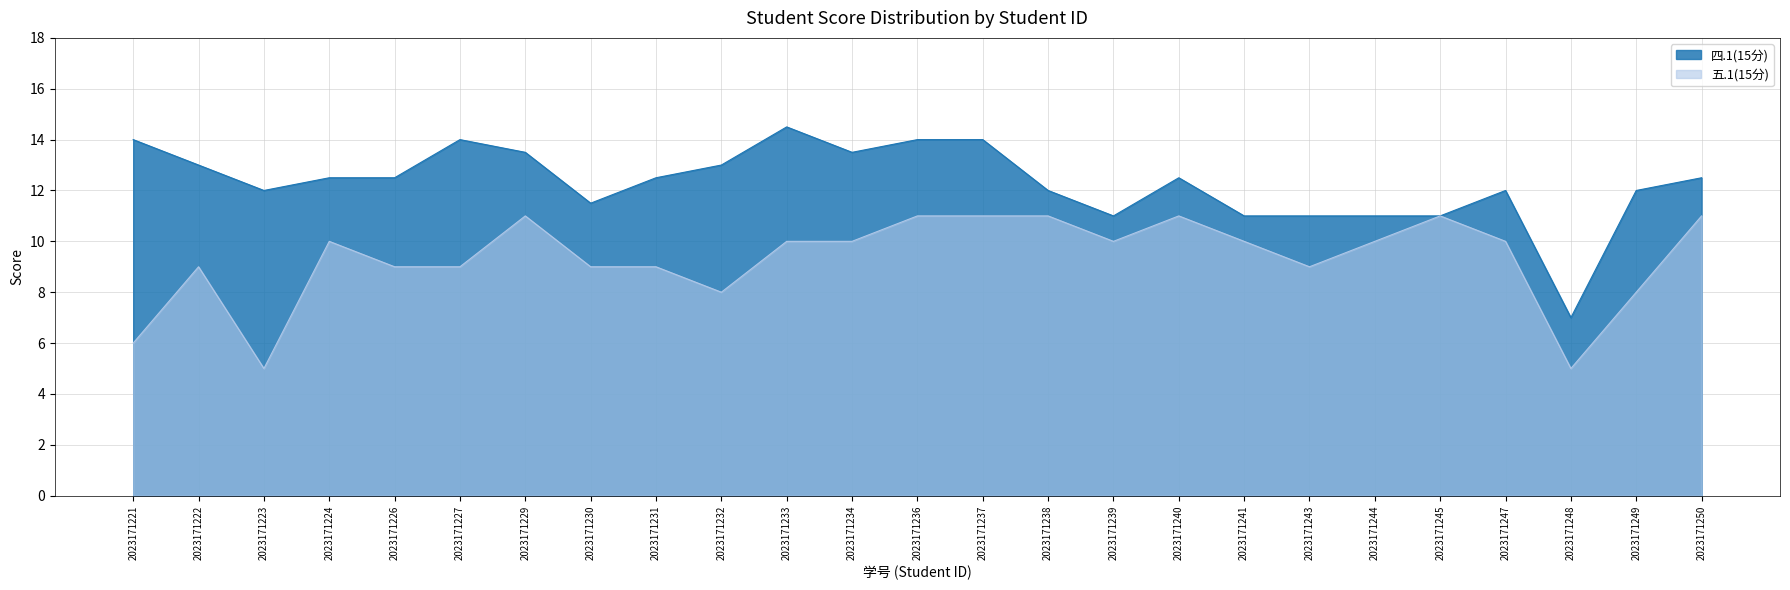

Reading left to right, extract all data points from this chart.

四.1(15分): 2023171221=14.0	2023171222=13.0	2023171223=12.0	2023171224=12.5	2023171226=12.5	2023171227=14.0	2023171229=13.5	2023171230=11.5	2023171231=12.5	2023171232=13.0	2023171233=14.5	2023171234=13.5	2023171236=14.0	2023171237=14.0	2023171238=12.0	2023171239=11.0	2023171240=12.5	2023171241=11.0	2023171243=11.0	2023171244=11.0	2023171245=11.0	2023171247=12.0	2023171248=7.0	2023171249=12.0	2023171250=12.5
五.1(15分): 2023171221=6.0	2023171222=9.0	2023171223=5.0	2023171224=10.0	2023171226=9.0	2023171227=9.0	2023171229=11.0	2023171230=9.0	2023171231=9.0	2023171232=8.0	2023171233=10.0	2023171234=10.0	2023171236=11.0	2023171237=11.0	2023171238=11.0	2023171239=10.0	2023171240=11.0	2023171241=10.0	2023171243=9.0	2023171244=10.0	2023171245=11.0	2023171247=10.0	2023171248=5.0	2023171249=8.0	2023171250=11.0